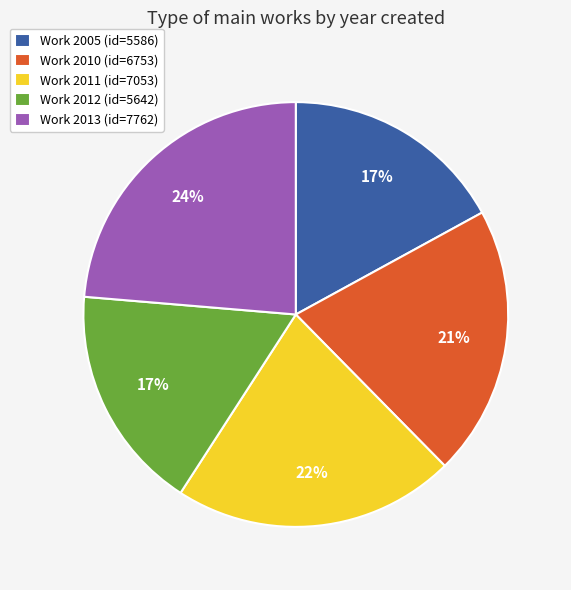

To the nearest percent, what is the difference between the largest and smallest slice percentages?

7%